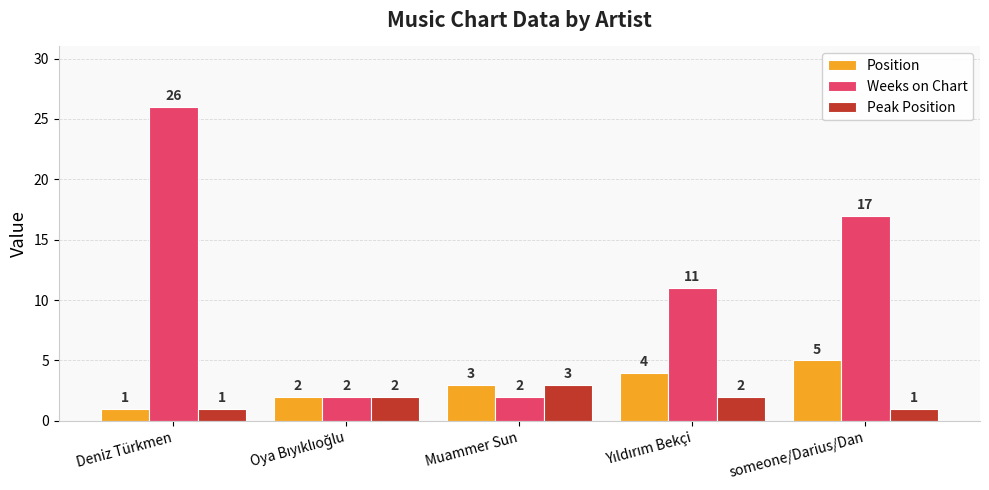

True or false: Weeks on Chart has a value of 39 at Deniz Türkmen.

False